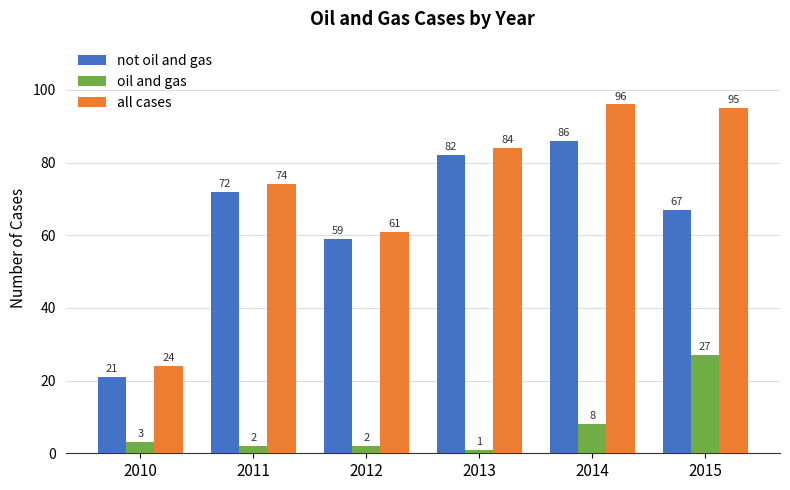

Count the number of data series in this chart.

3